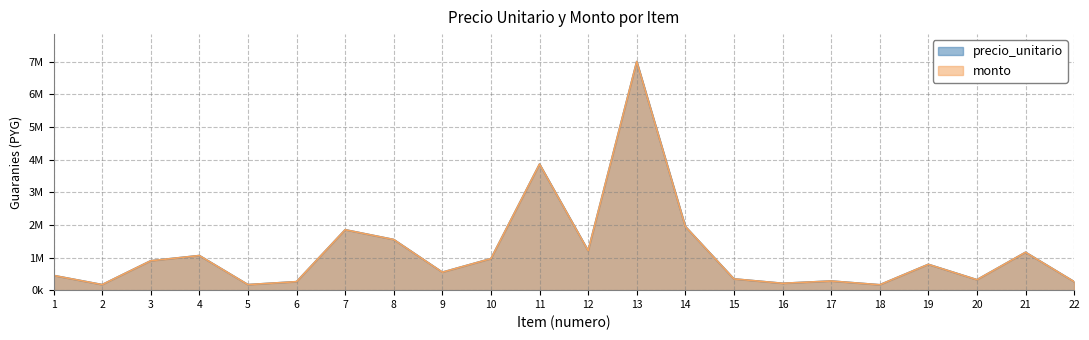

Which series has the widest spread of values?

precio_unitario